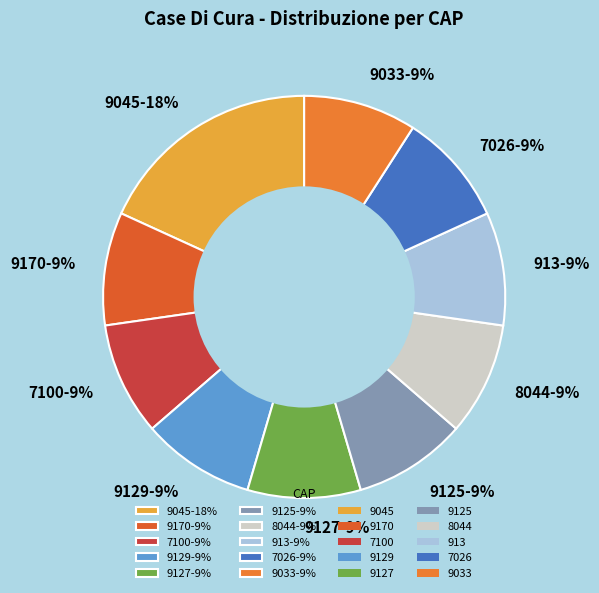

To the nearest percent, what is the difference between the largest and smallest slice percentages?

9%